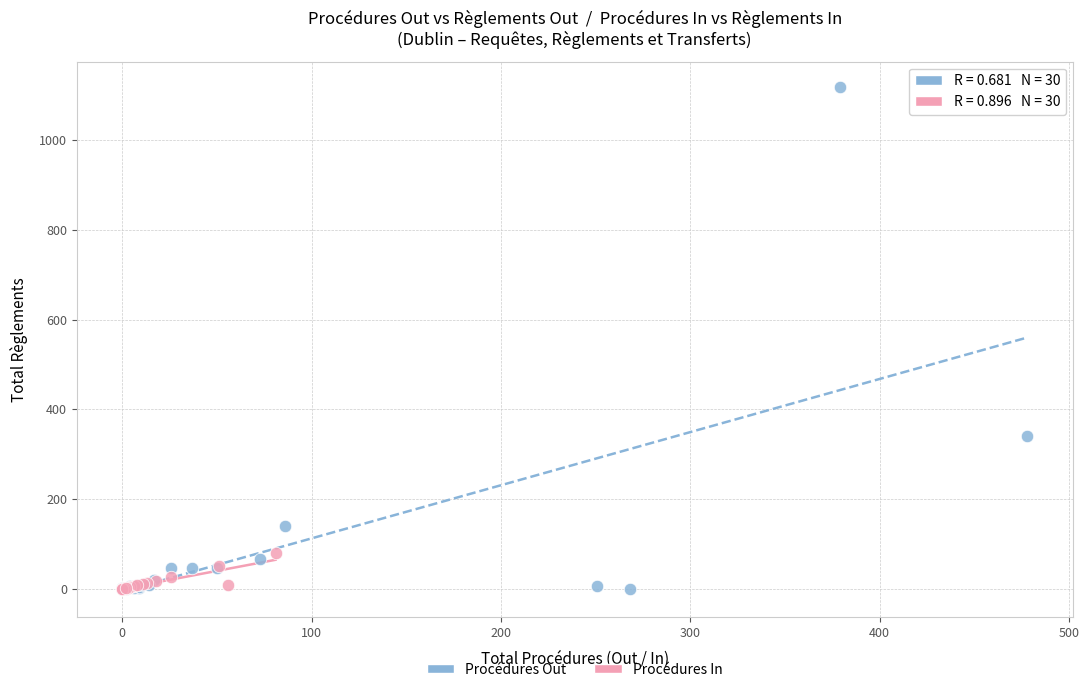

Which series reaches the maximum Y coordinate?

Procédures Out